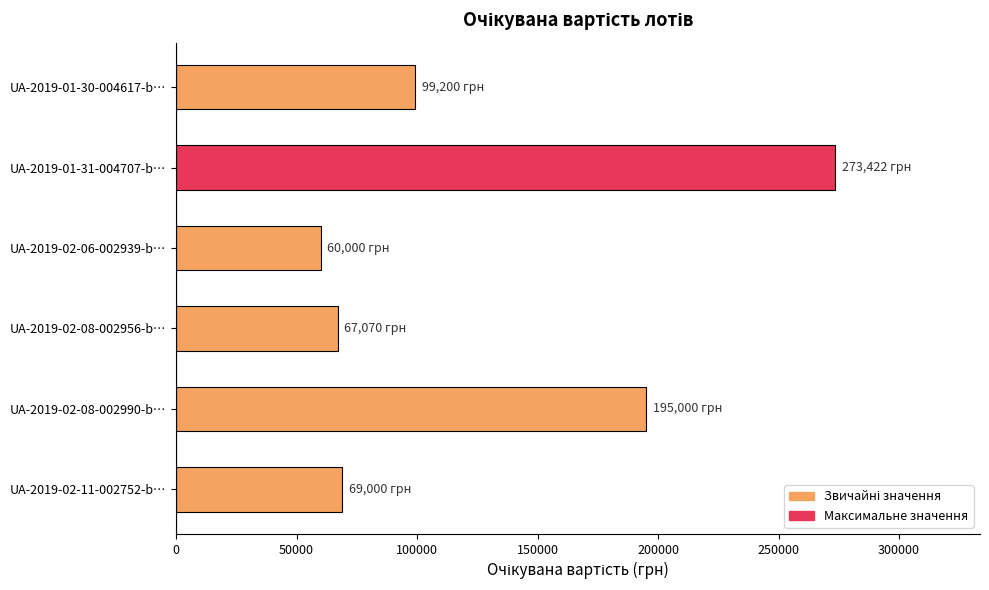

The value at UA-2019-01-30-004617-b… is 22628.2. True or false?

False